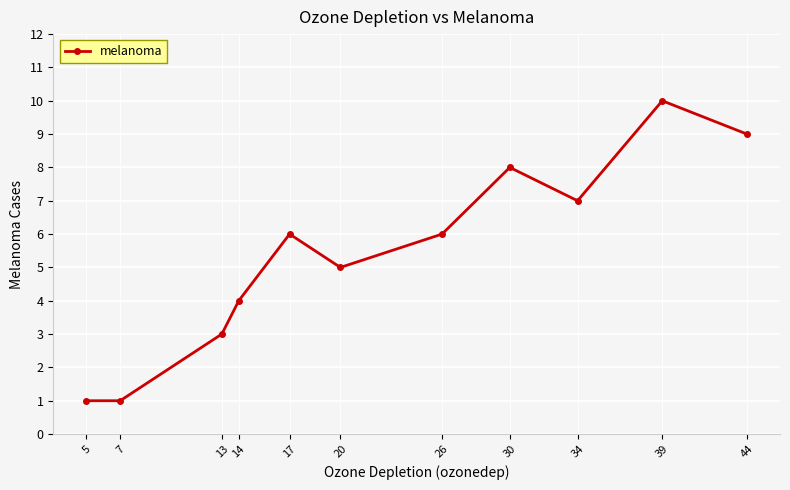

Reading right to left, transcribe all the data shown in this chart.

44=9	39=10	34=7	30=8	26=6	20=5	17=6	14=4	13=3	7=1	5=1